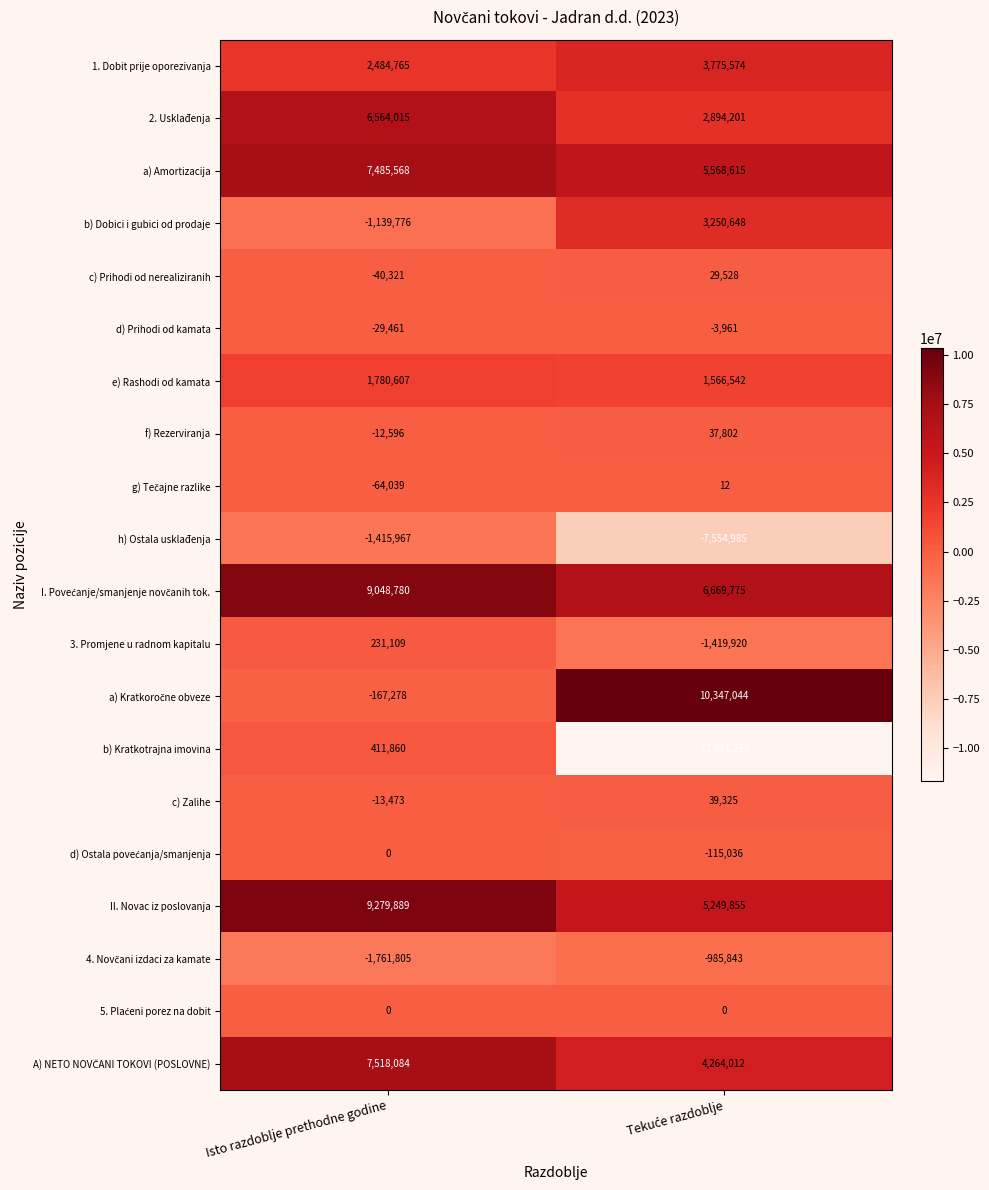

Count the number of data series in this chart.

20